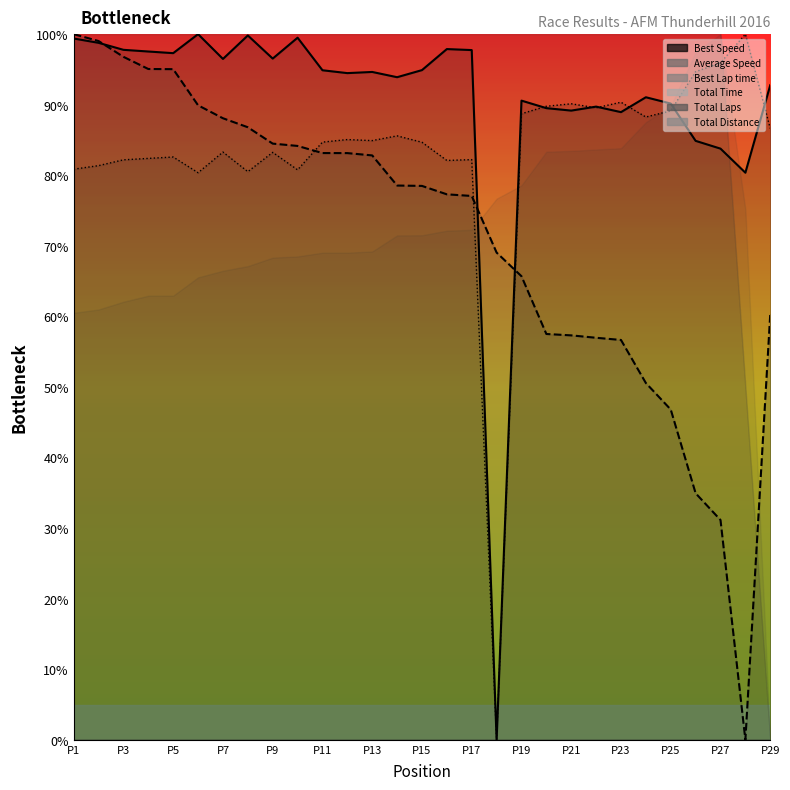

What is the sum of the Average Speed values at P17 and P23?

133.7